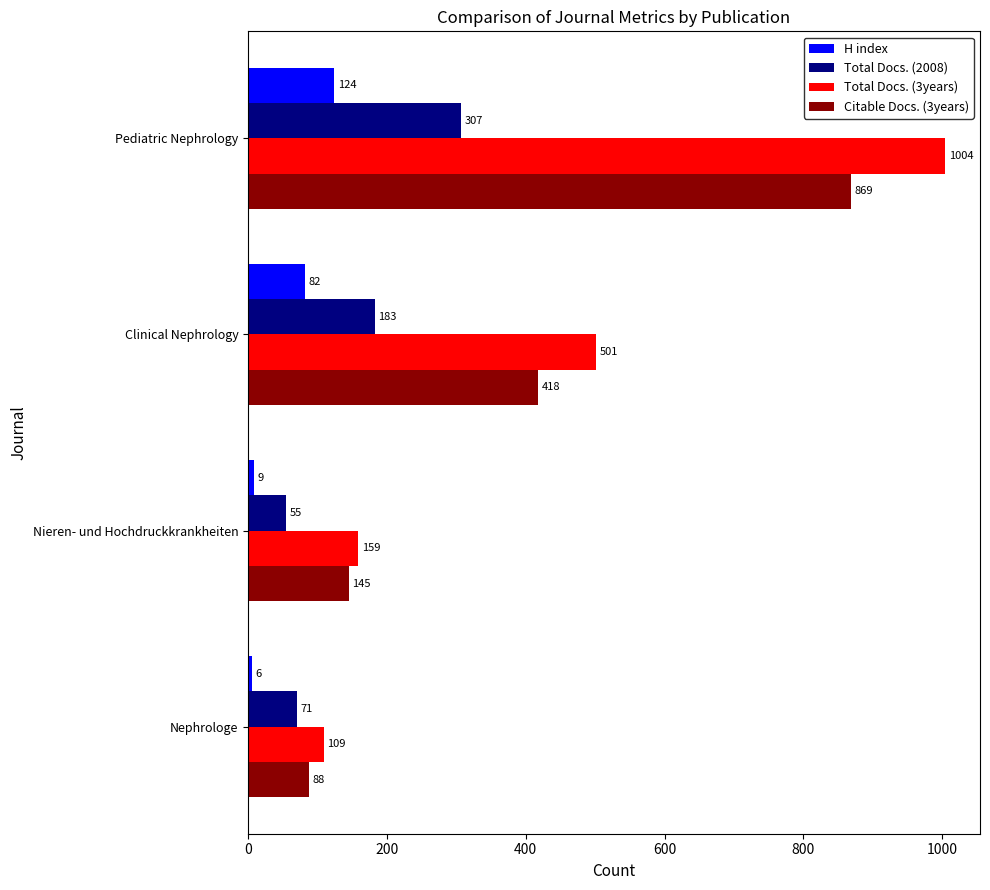

How many values in the Citable Docs. (3years) series are below 418?

2